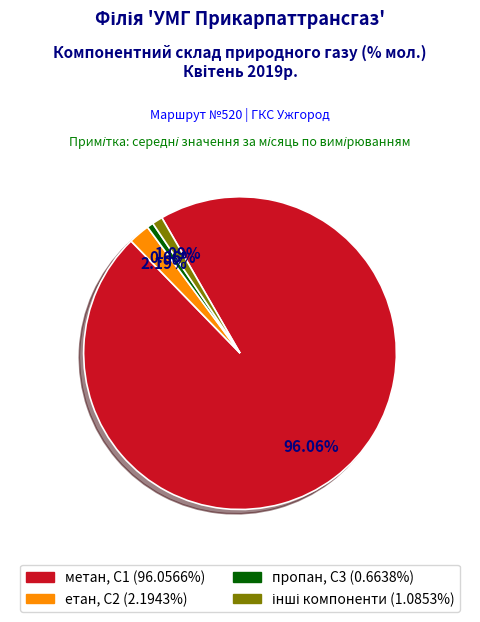

Does any single category account for the majority?

Yes